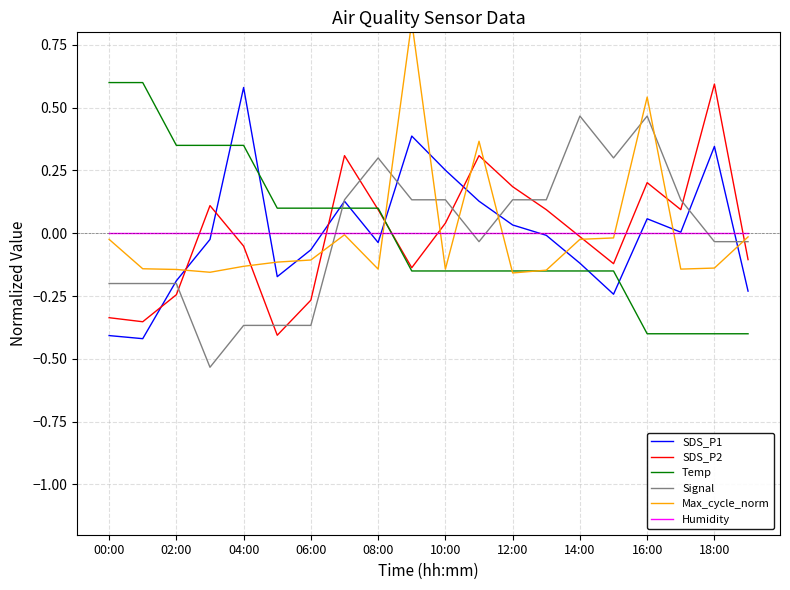

The value of Signal at 00:00 is -0.3. True or false?

False